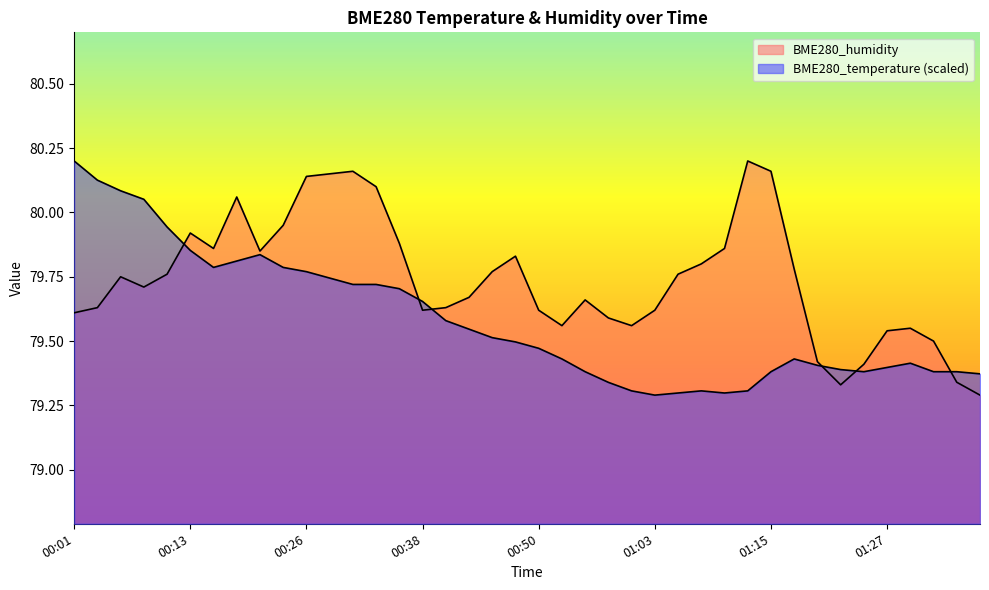

The value of BME280_humidity at 00:48 is 118.0. True or false?

False